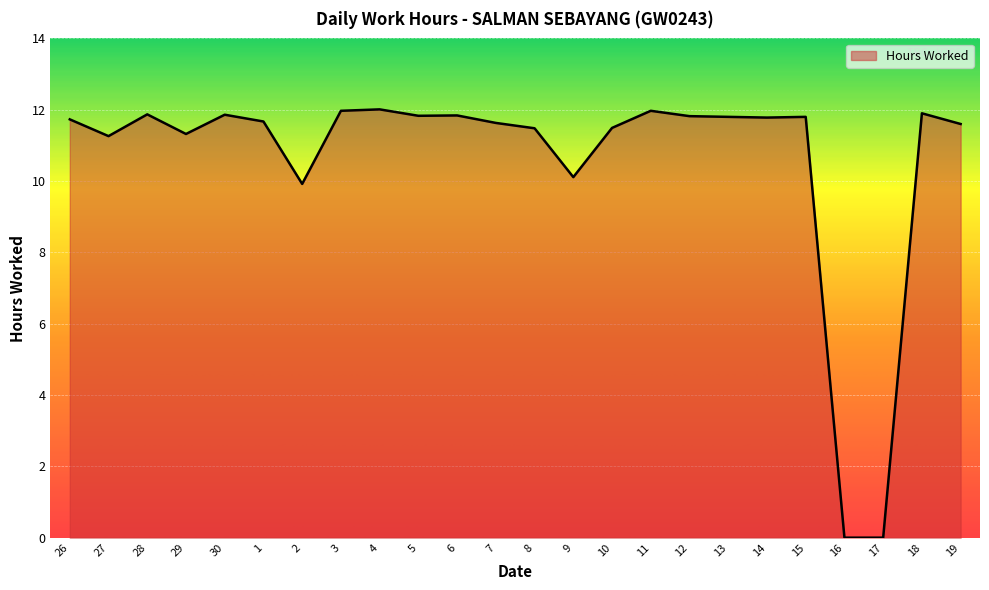

What position from the left is 3?

8